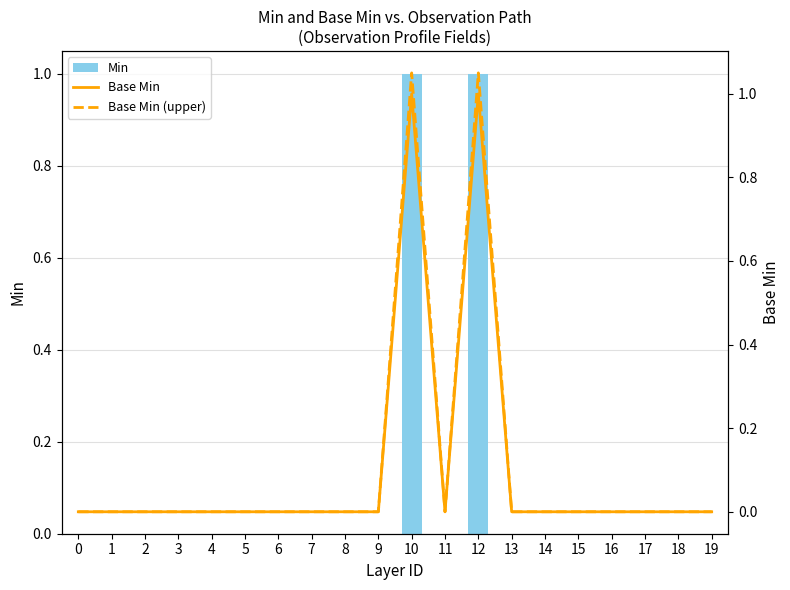

Which series has the largest total across all categories?

Base Min (upper)